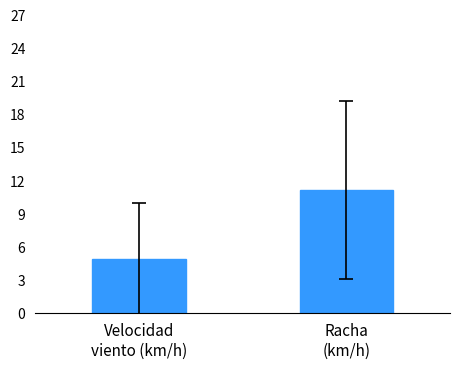

At which label is the value closest to 8?

Velocidad
viento (km/h)